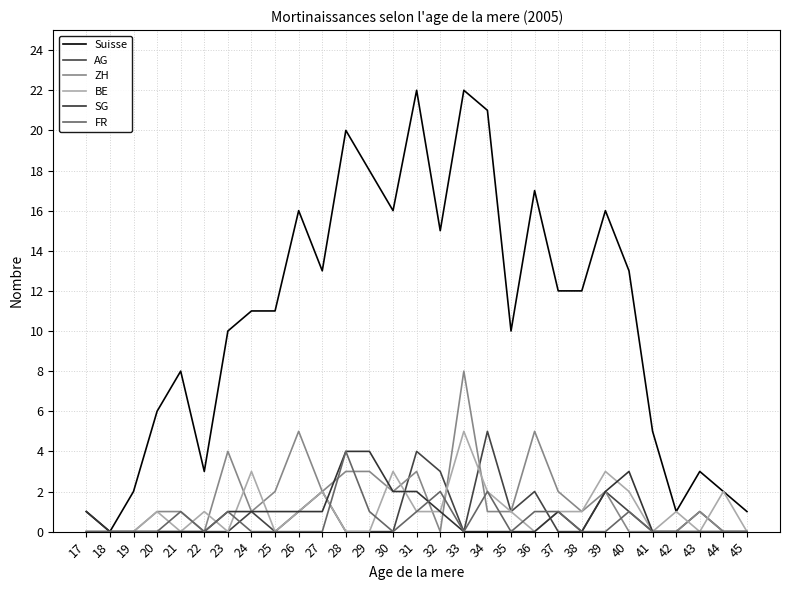

What is the sum of the Suisse values at 26 and 32?

31